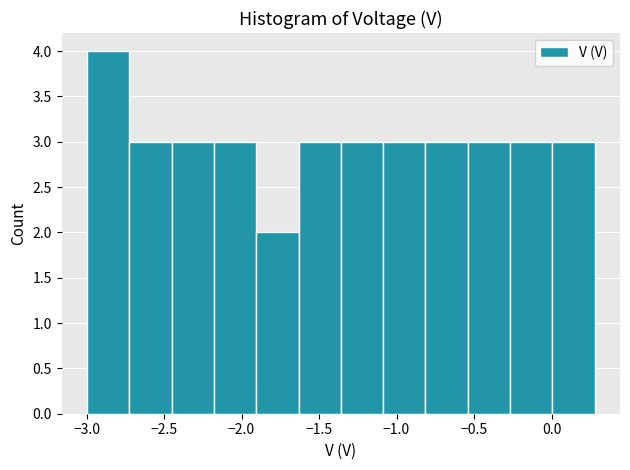

Which range on the x-axis has the tallest bar?

-3.00 to -2.70